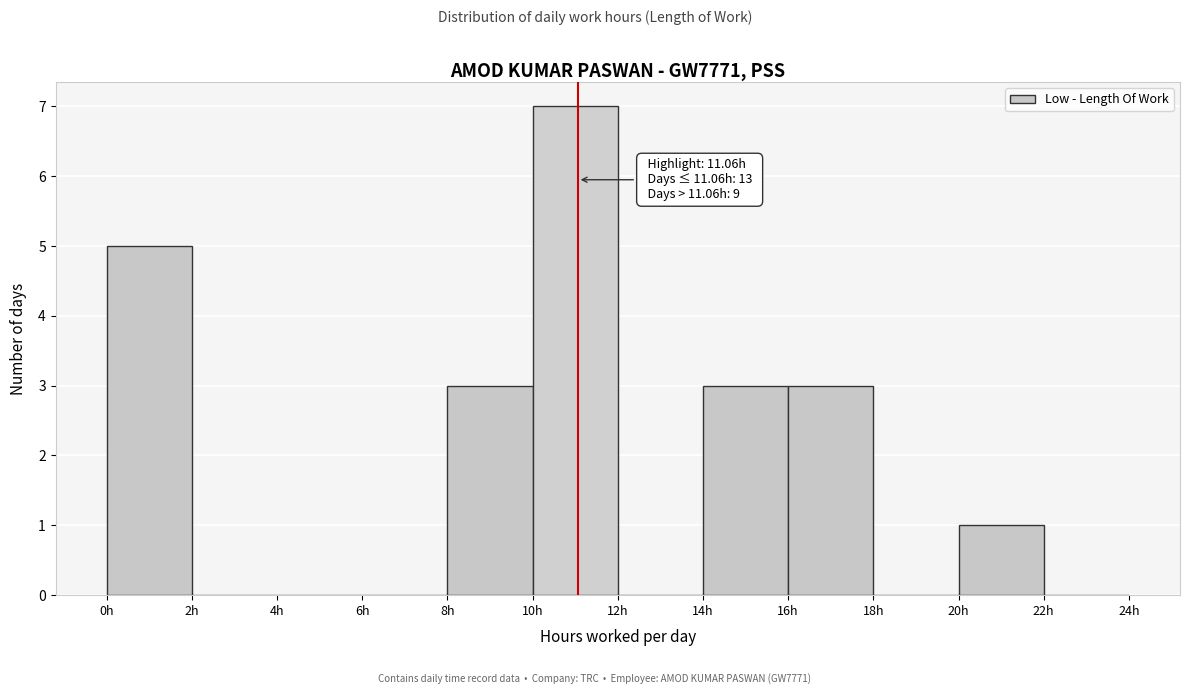

Which range on the x-axis has the tallest bar?

10 to 12